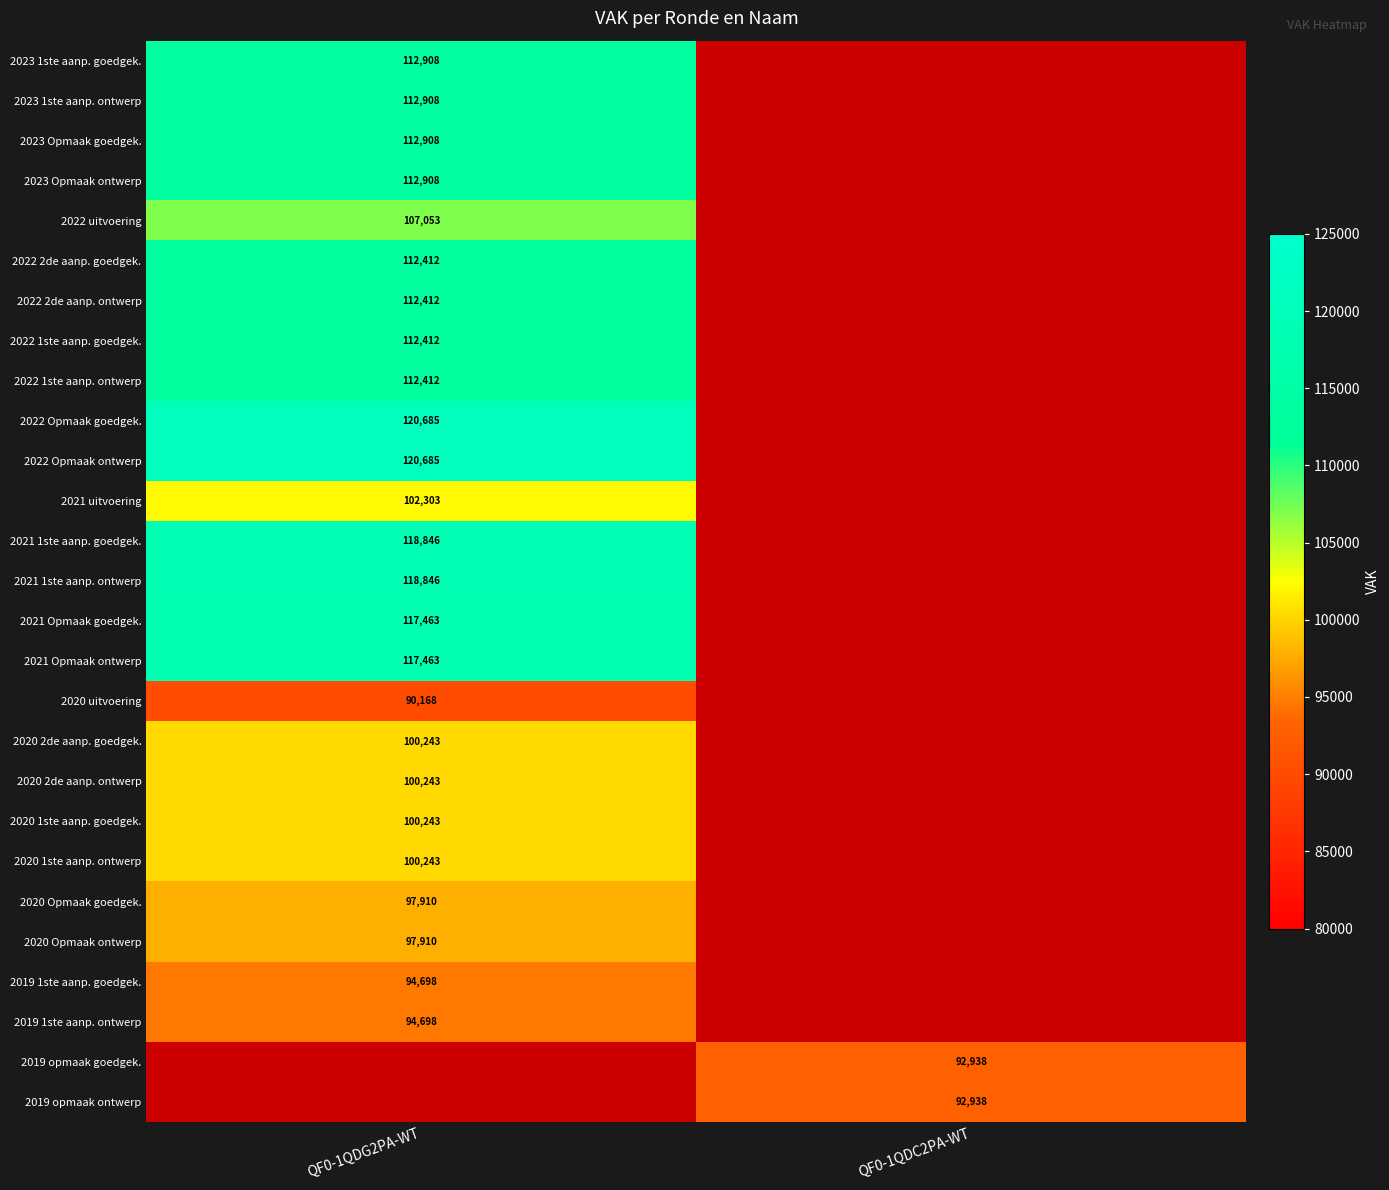

The 2021 uitvoering series shows 102303 at QF0-1QDG2PA-WT. True or false?

True